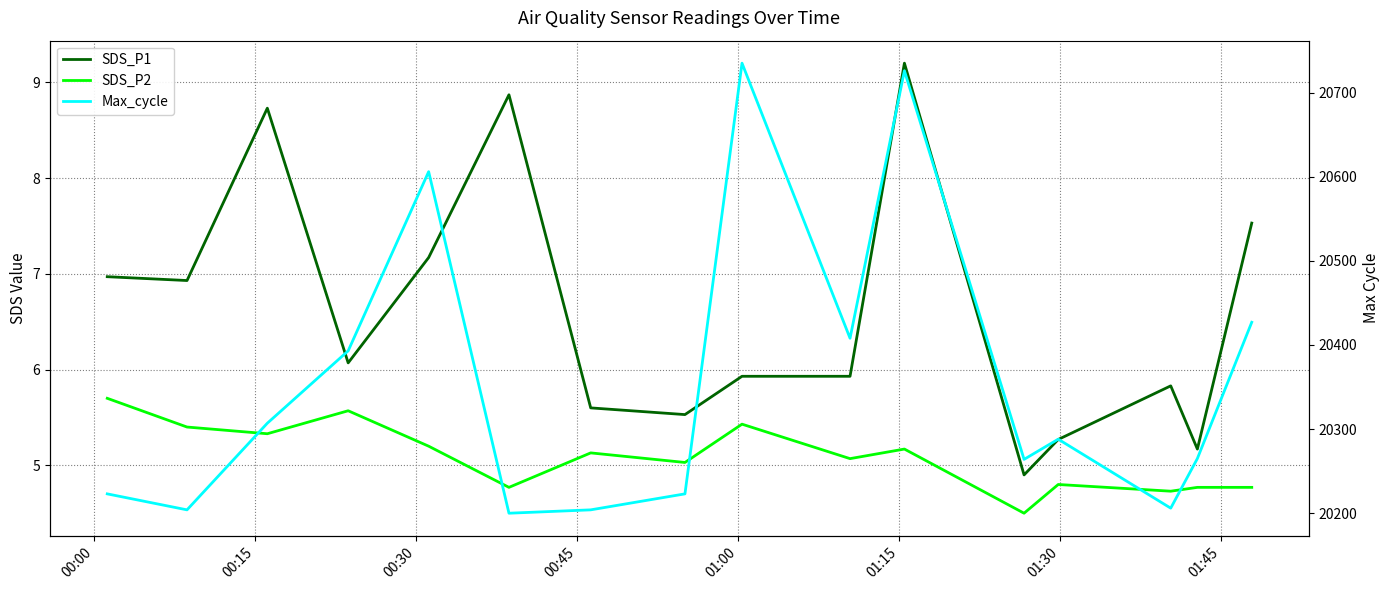

Does the chart have visible grid lines?

Yes